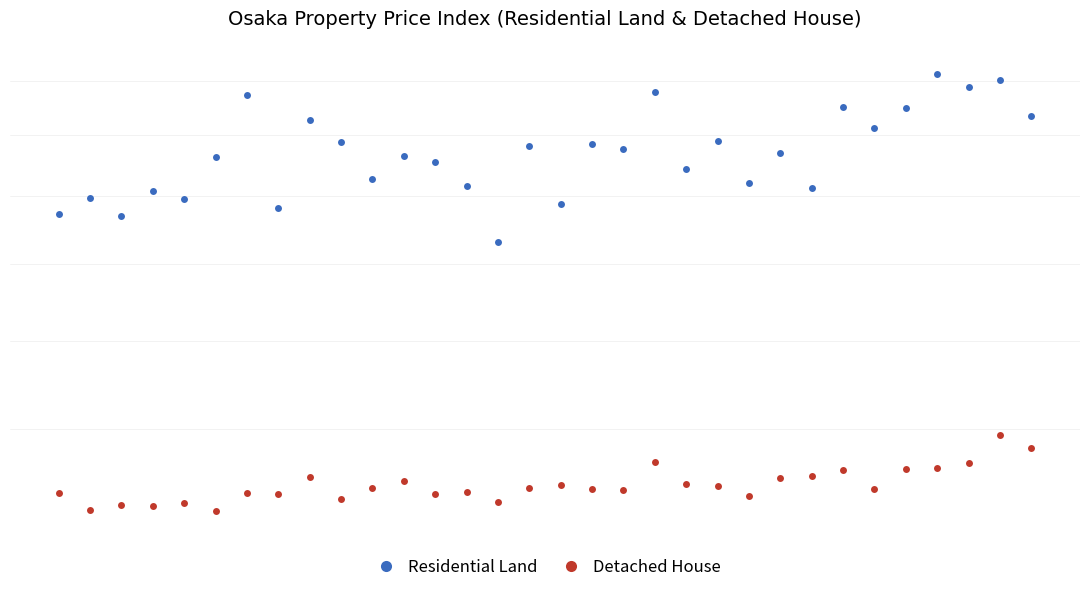

What is the average value of the Residential Land series?

194.1